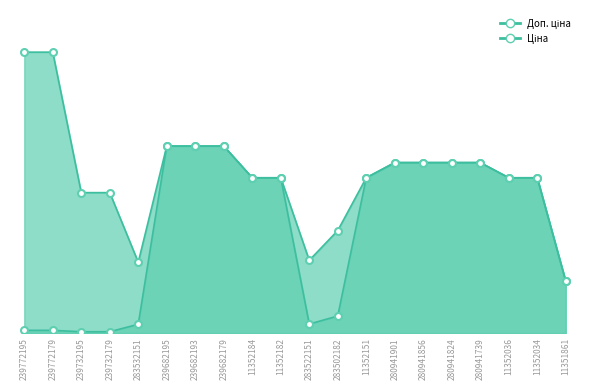

At which label is Доп. ціна closest to 6759?

280941901